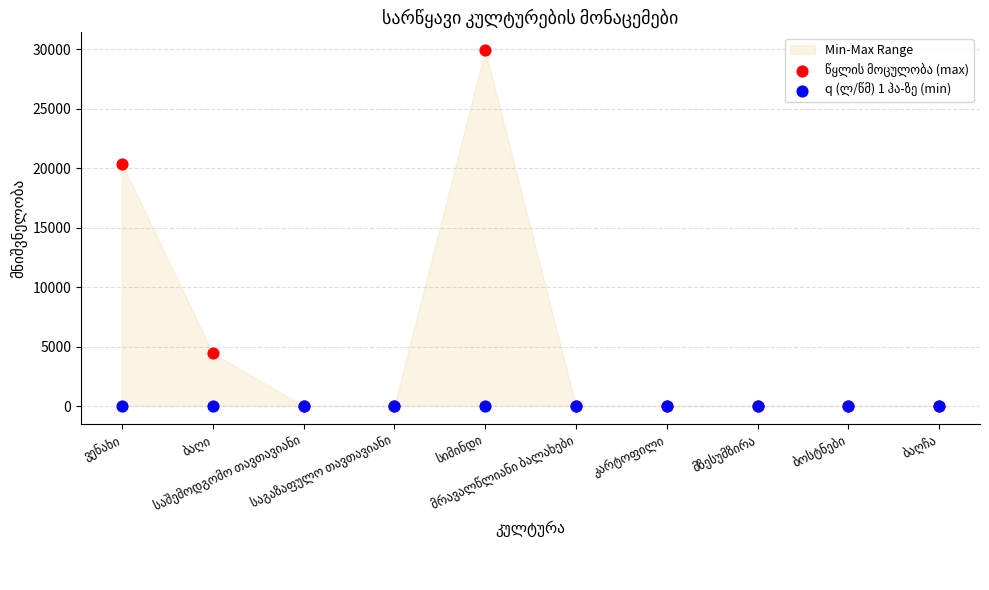

What are all the series names shown in the legend?

წყლის მოცულობა (max), q (ლ/წმ) 1 ჰა-ზე (min)